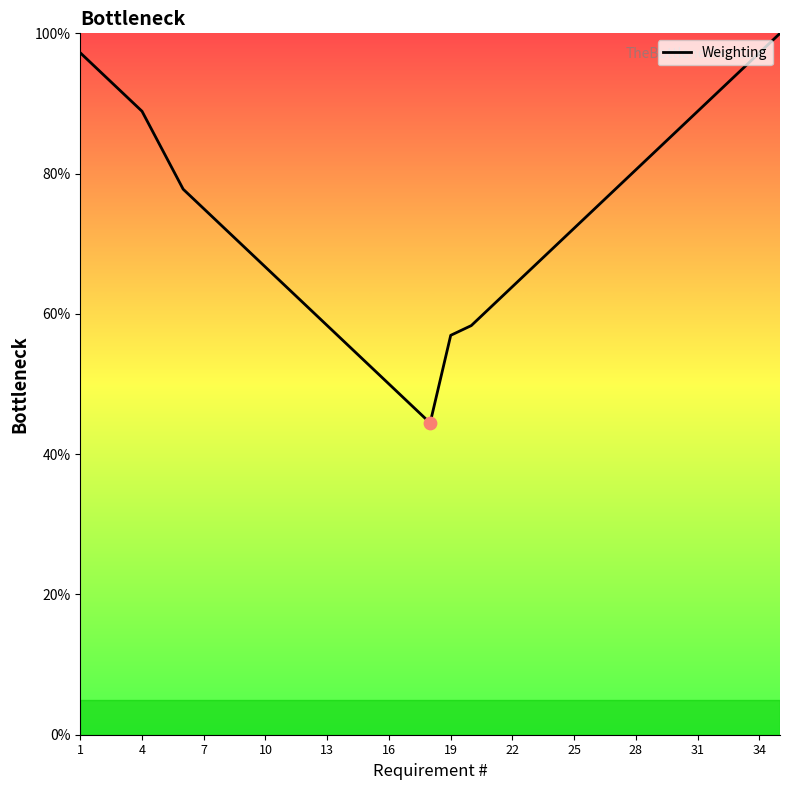

What is the difference between the maximum and minimum values?

55.6